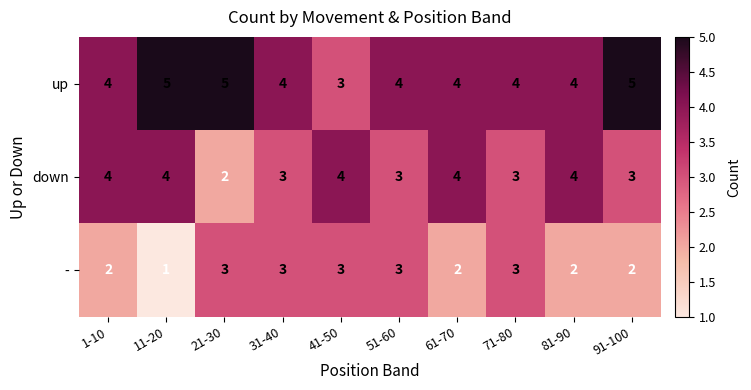

The - series shows 2 at 81-90. True or false?

True